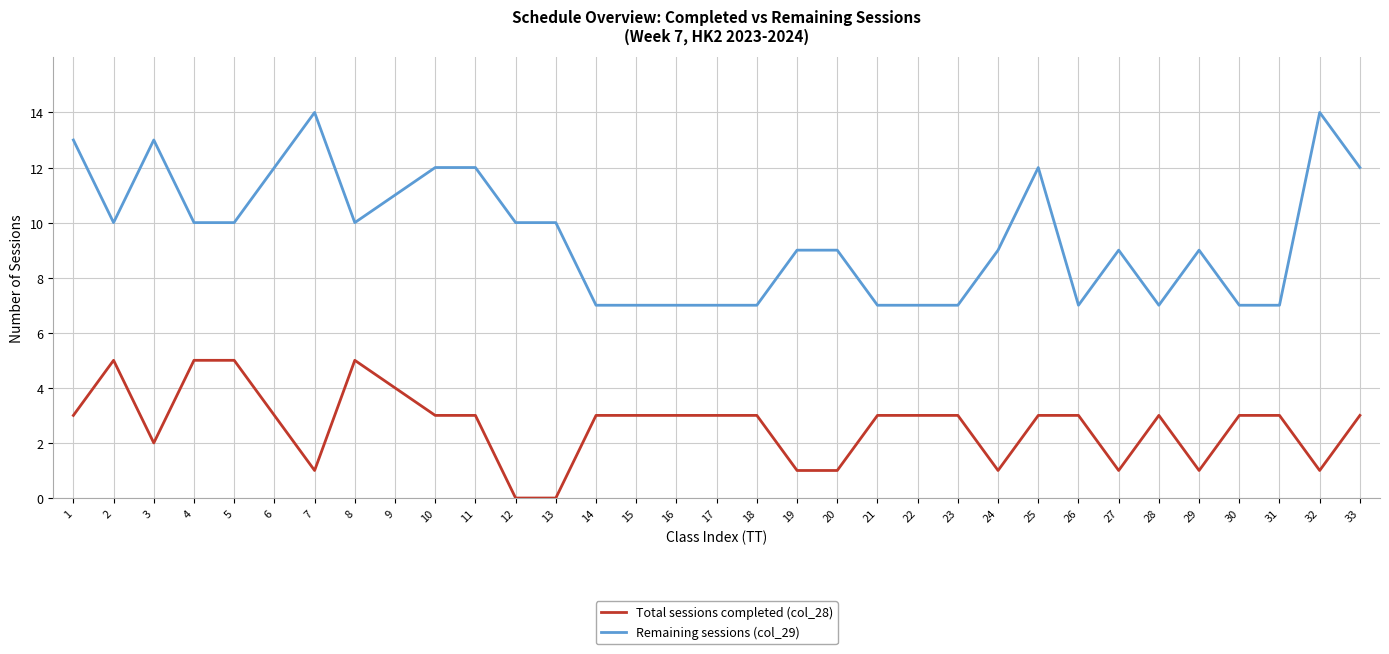

Read the Remaining sessions (col_29) value at 28.

7